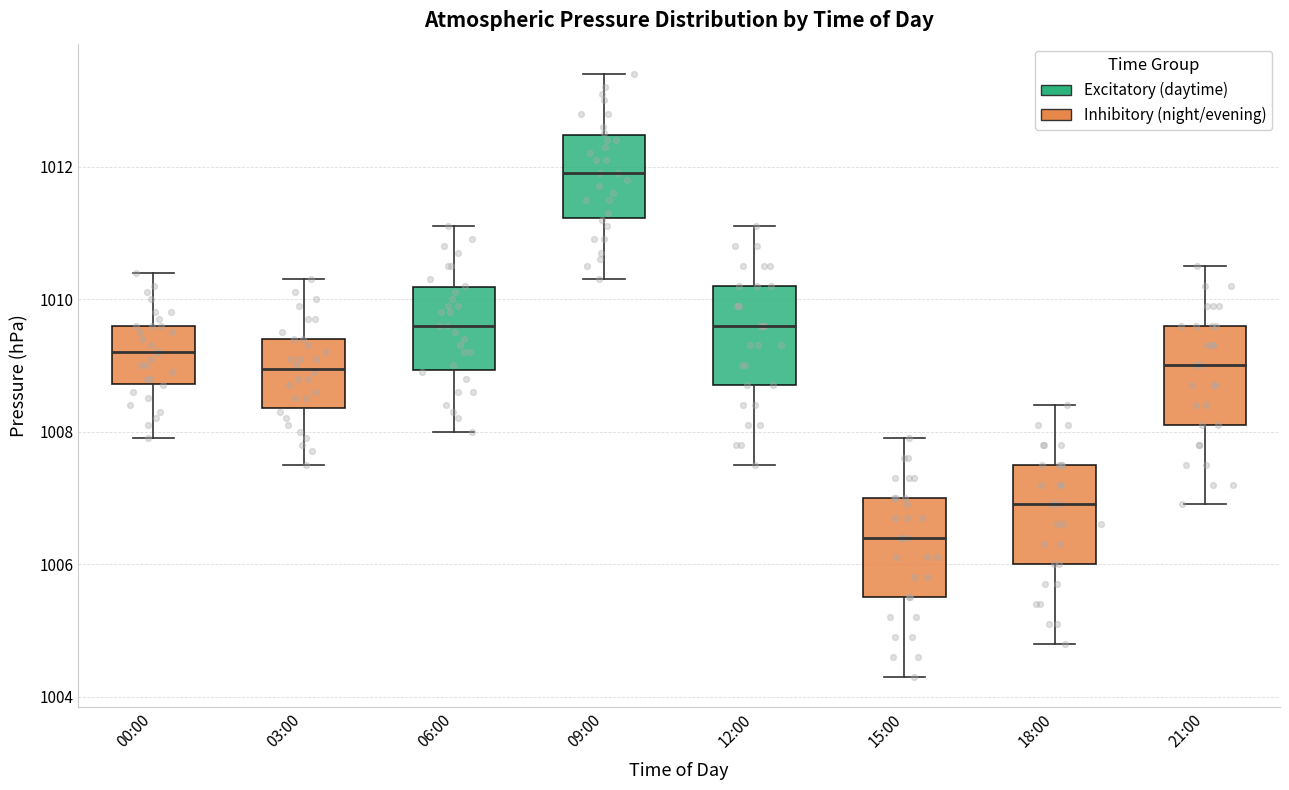

Where does the median line of the box for 21:00 sit on the y-axis? The values are not printed on the chart, so give them approximately, as read against the axis.

1009.0